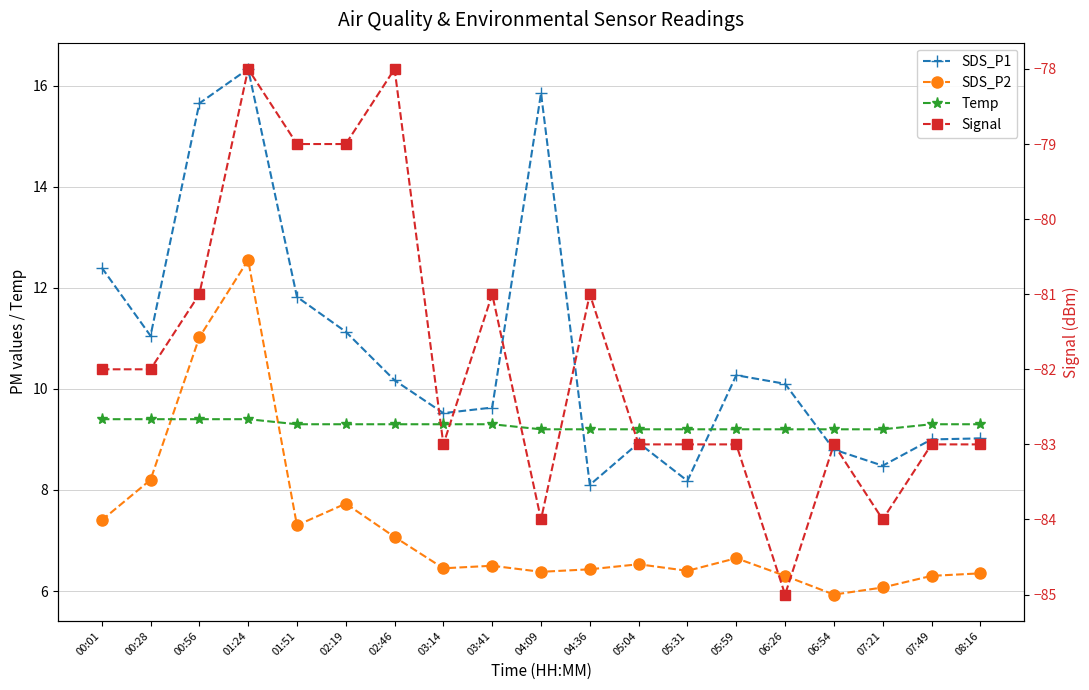

How many lines are shown in the chart?

4